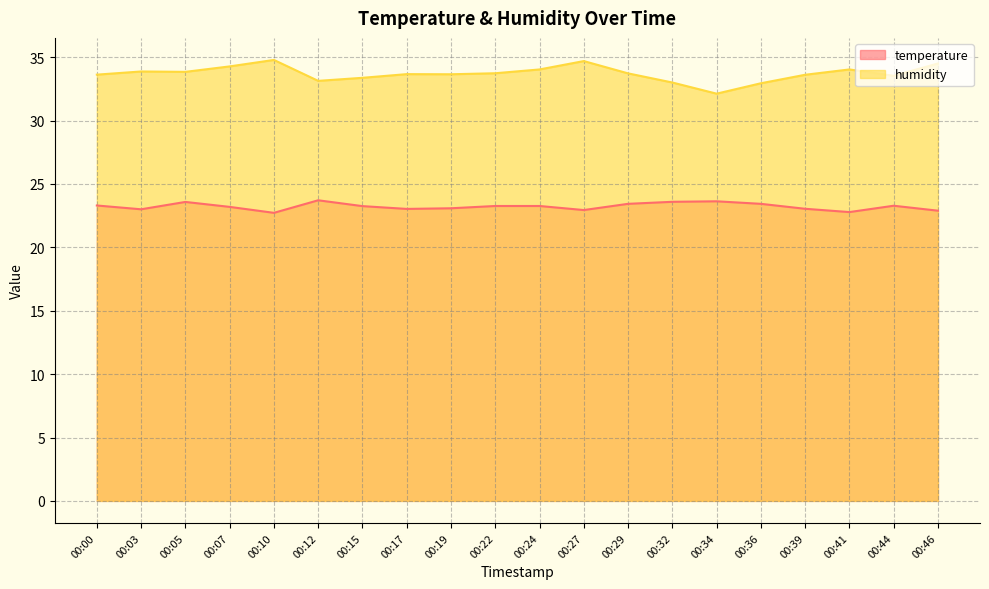

Is it true that temperature equals 37.1 at 00:10?

False